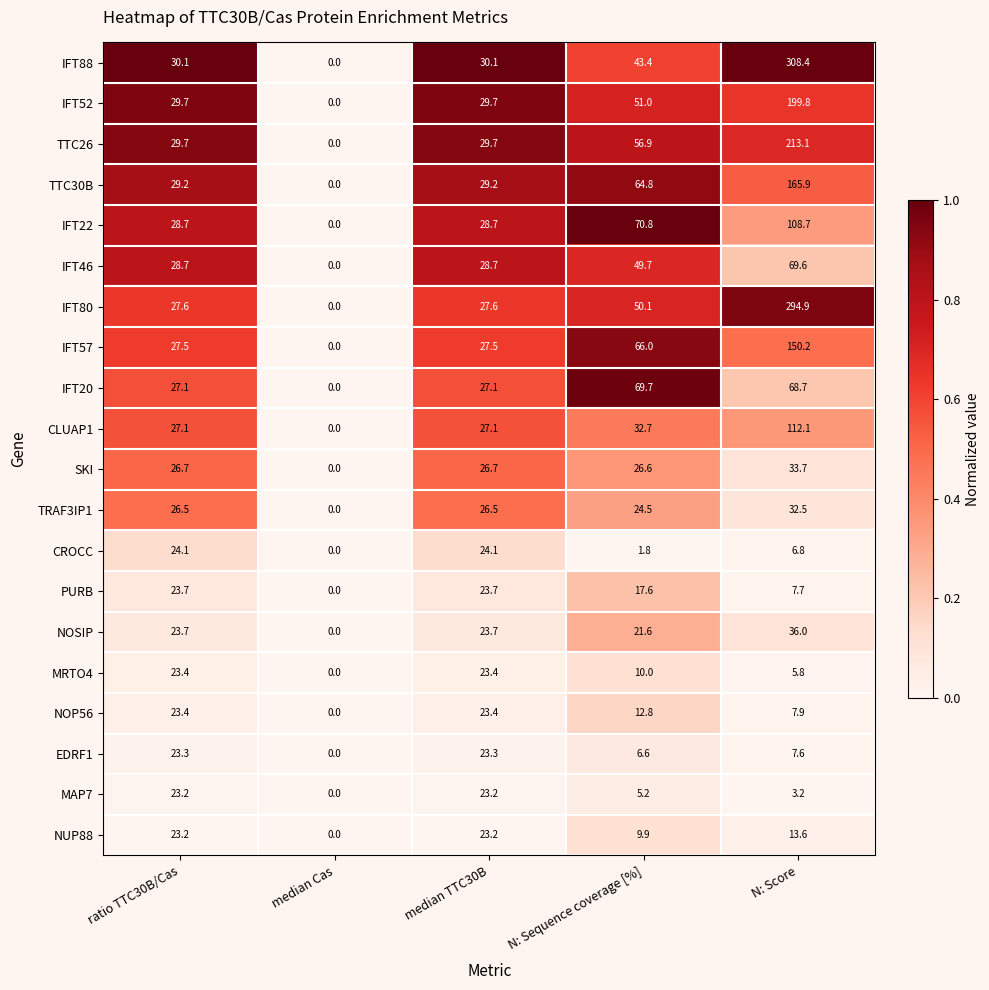

Is the value of TTC30B at N: Score greater than the value of IFT52 at median TTC30B?

Yes